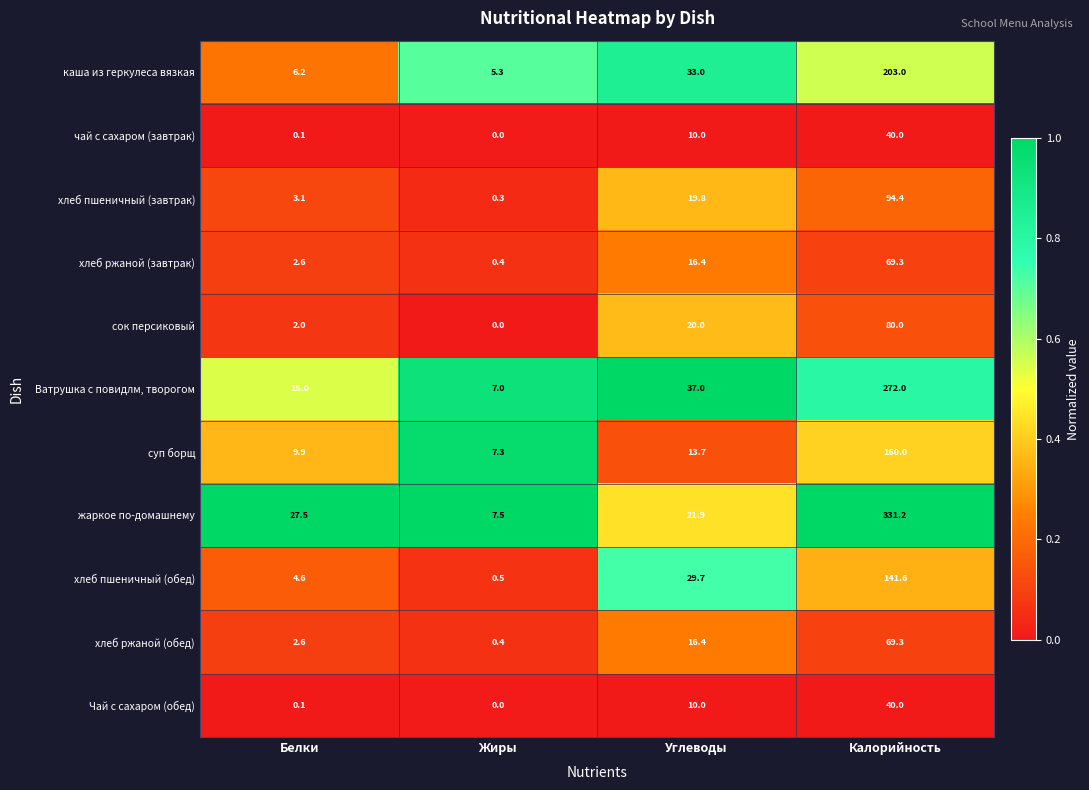

What is the sum of all чай с сахаром (завтрак) values?

50.1